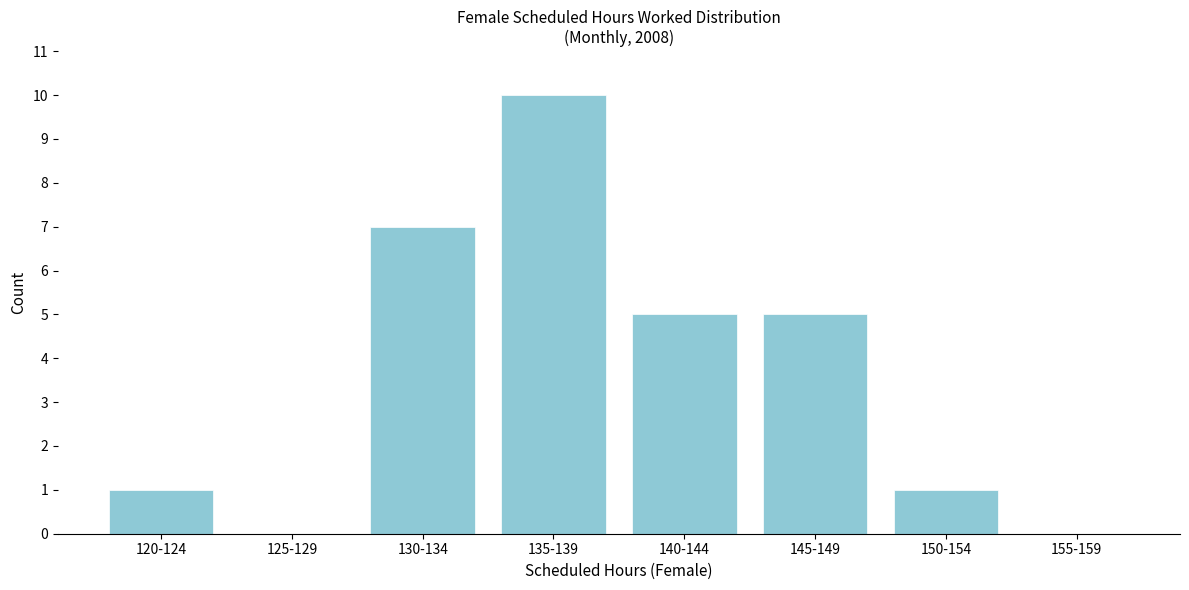

Reading left to right, what are all the values shown in this chart?

120-124=1	125-129=0	130-134=7	135-139=10	140-144=5	145-149=5	150-154=1	155-159=0